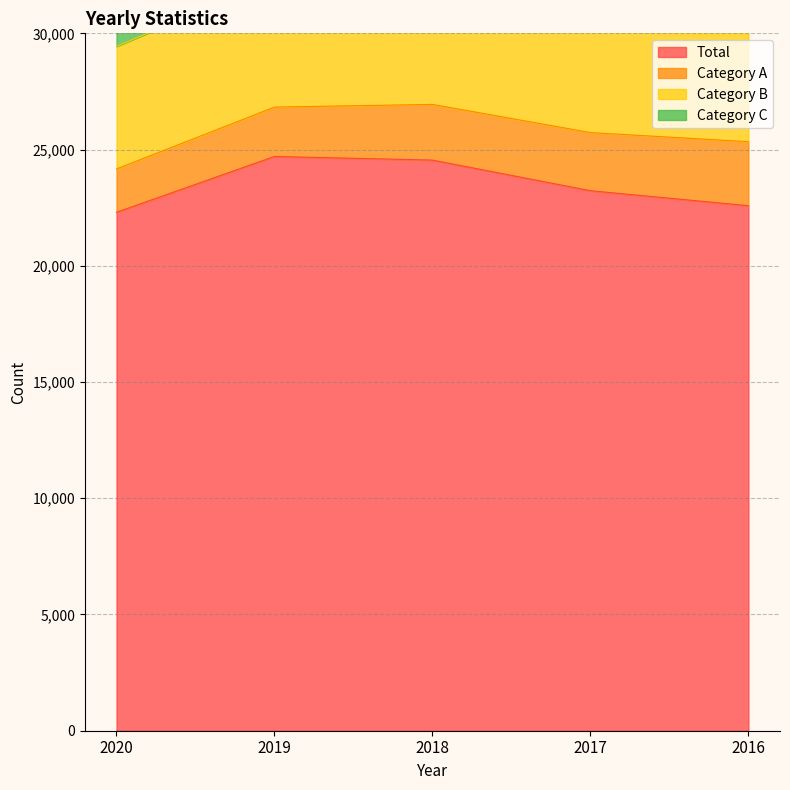

Between 2019 and 2017, which series saw the biggest shift?

Total